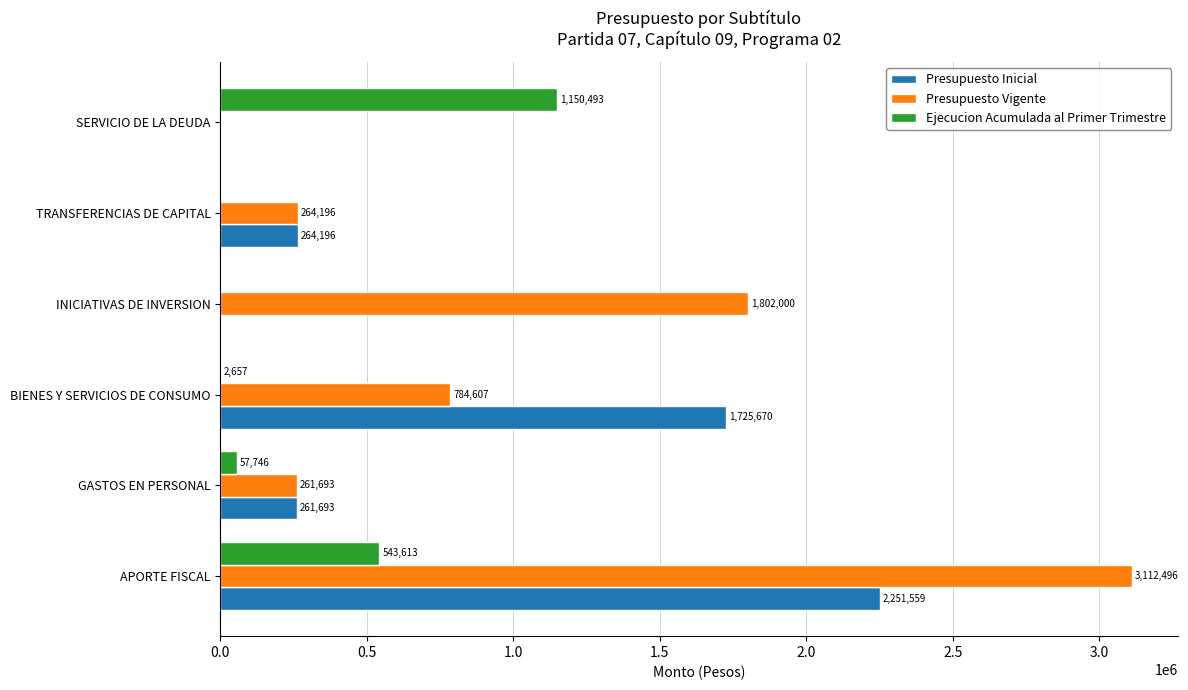

At which category is the sum across all series the highest?

APORTE FISCAL